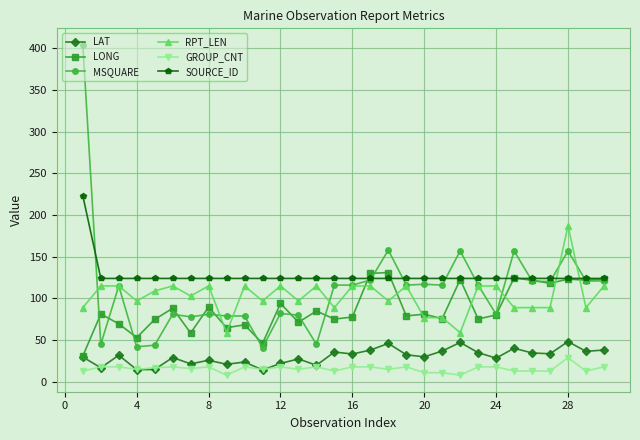

How many distinct data groups are displayed?

6